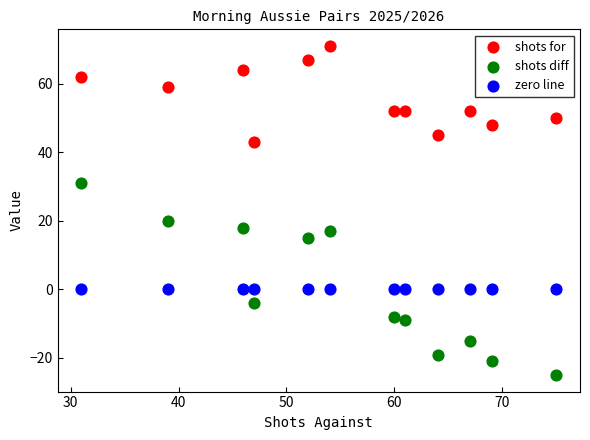

What are all the series names shown in the legend?

shots for, shots diff, zero line